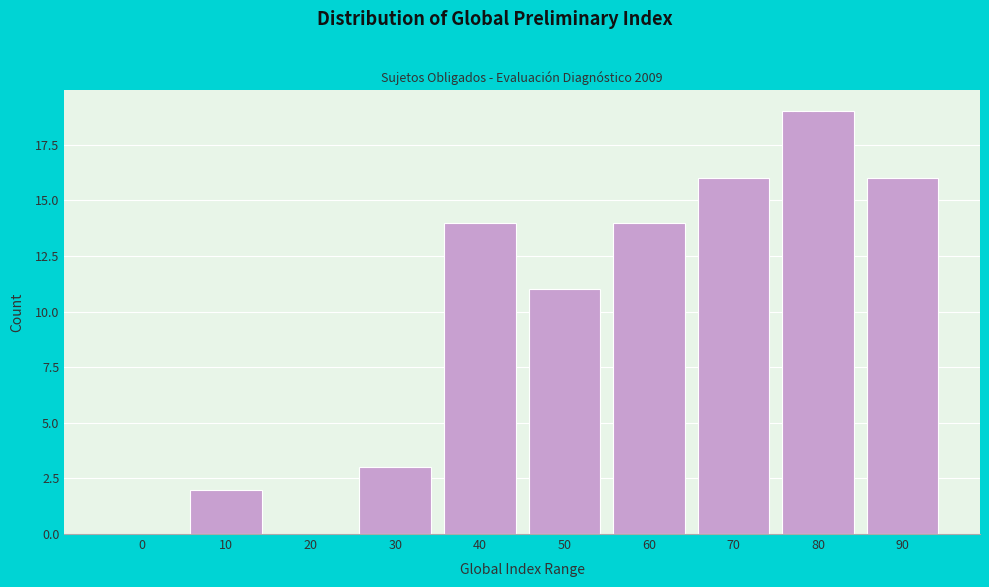

Where is the data nearest to the value 9?

50